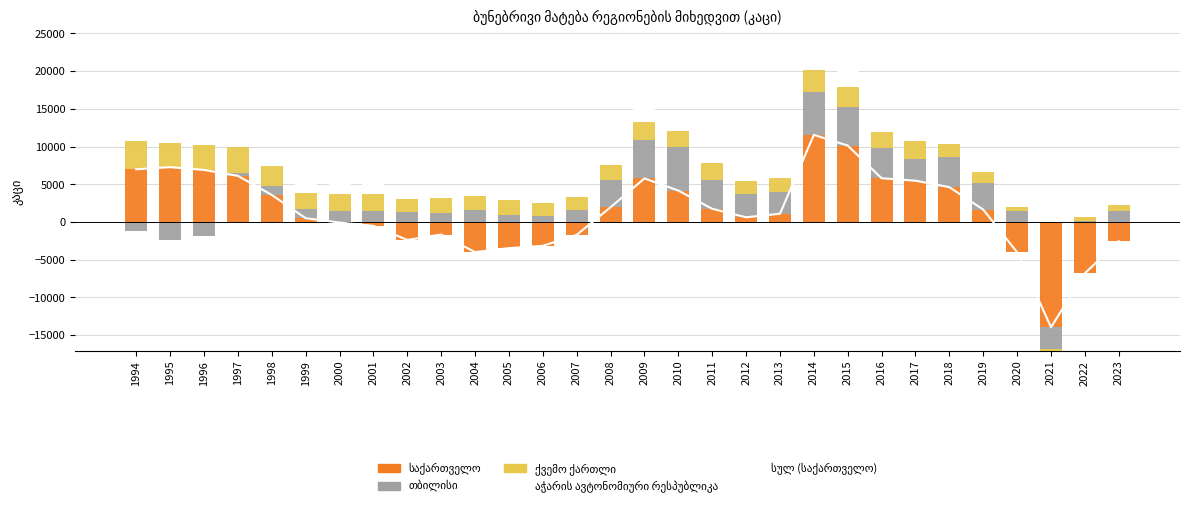

Which series has the largest range (max minus min)?

სულ (საქართველო)